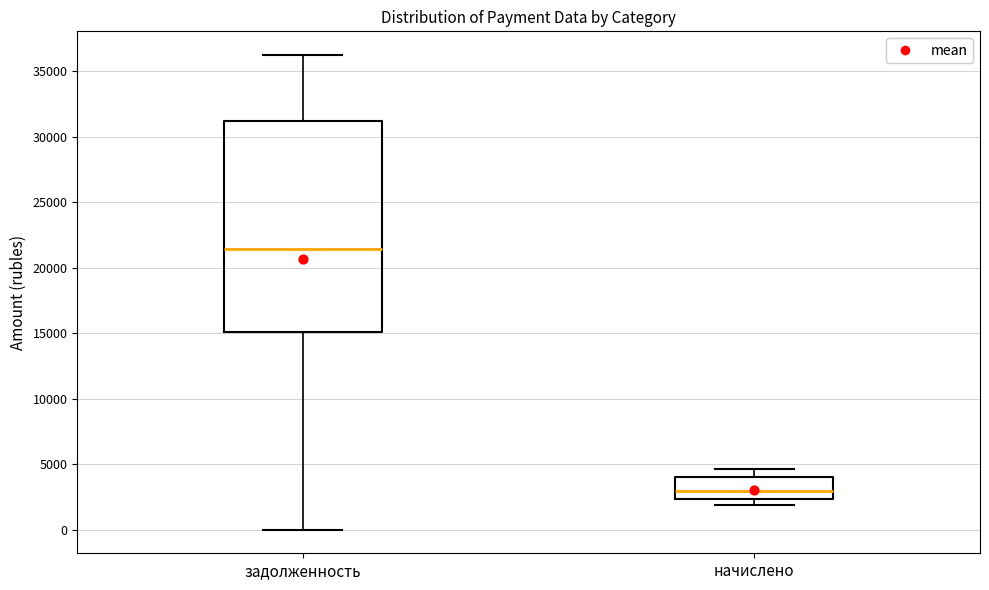

Reading left to right, transcribe this box plot: for each box, give where its median line is, the range the box spans, and where its two whiskers end, as read against the y-axis. The values are not printed on the chart, so give them approximately, as read against the axis.

задолженность: median 21500, box 15000 to 31000, whiskers 0 to 36500
начислено: median 3000, box 2500 to 4000, whiskers 2000 to 4500